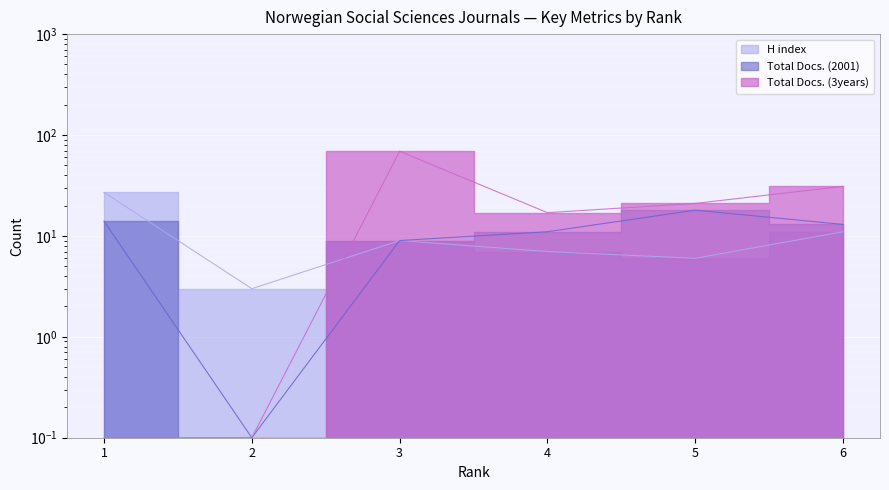

What is the approximate value of H index at 2?

3.0